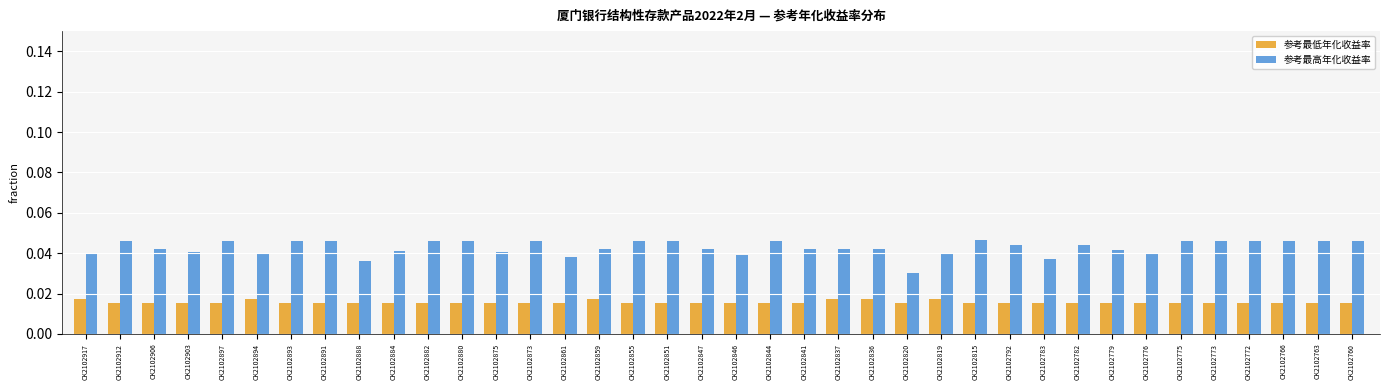

The value of 参考最高年化收益率 at CK2102792 is 0.1. True or false?

False